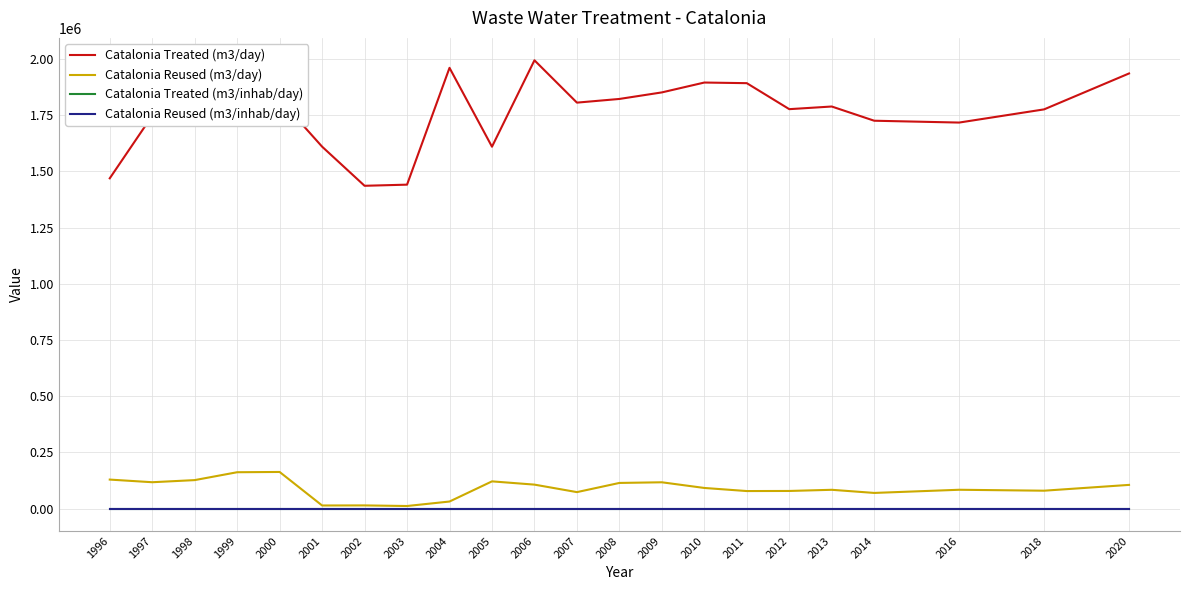

Which series has the widest spread of values?

Catalonia Treated (m3/day)